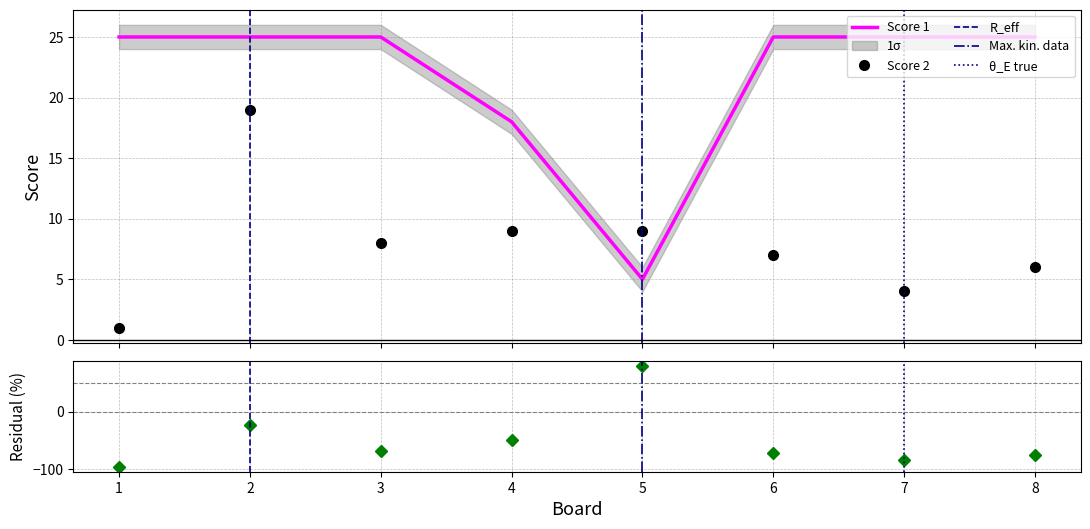

True or false: Score 1 has a value of 18 at 4.

True